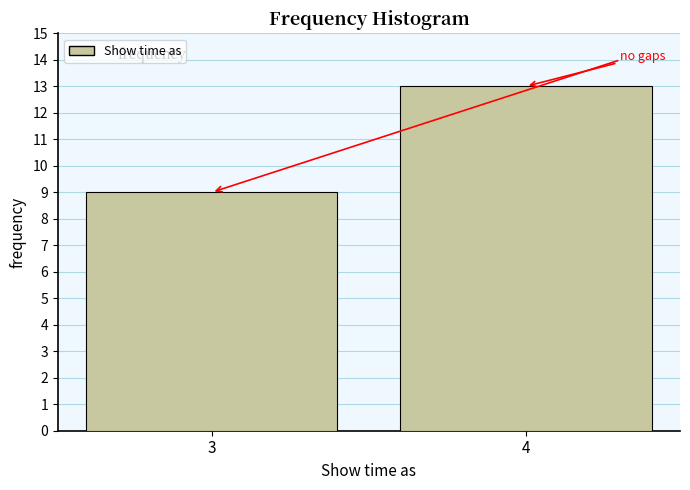

Reading left to right, list all the values displayed in this chart.

3=9	4=13